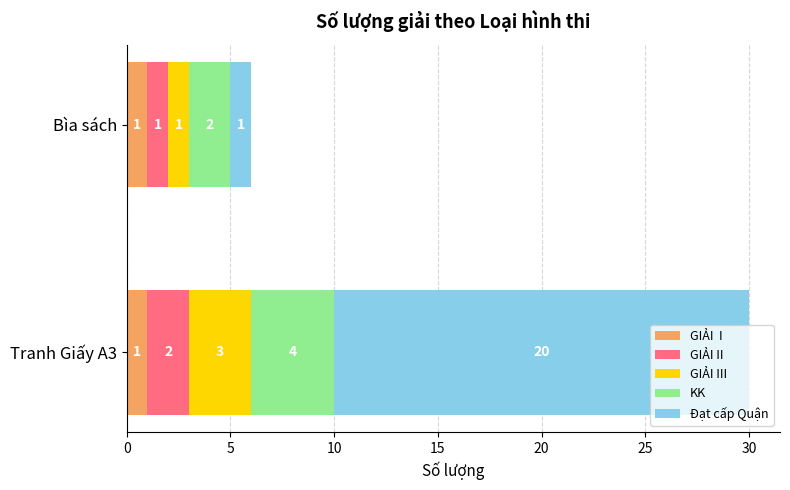

At which category is the sum across all series the highest?

Tranh Giấy A3